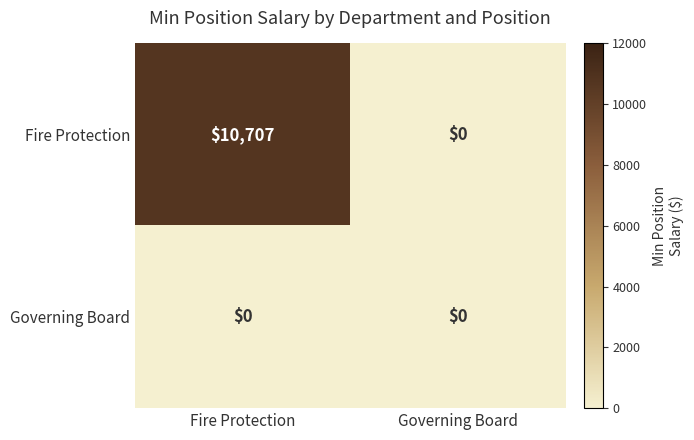

The value of Governing Board at Governing Board is 0. True or false?

True